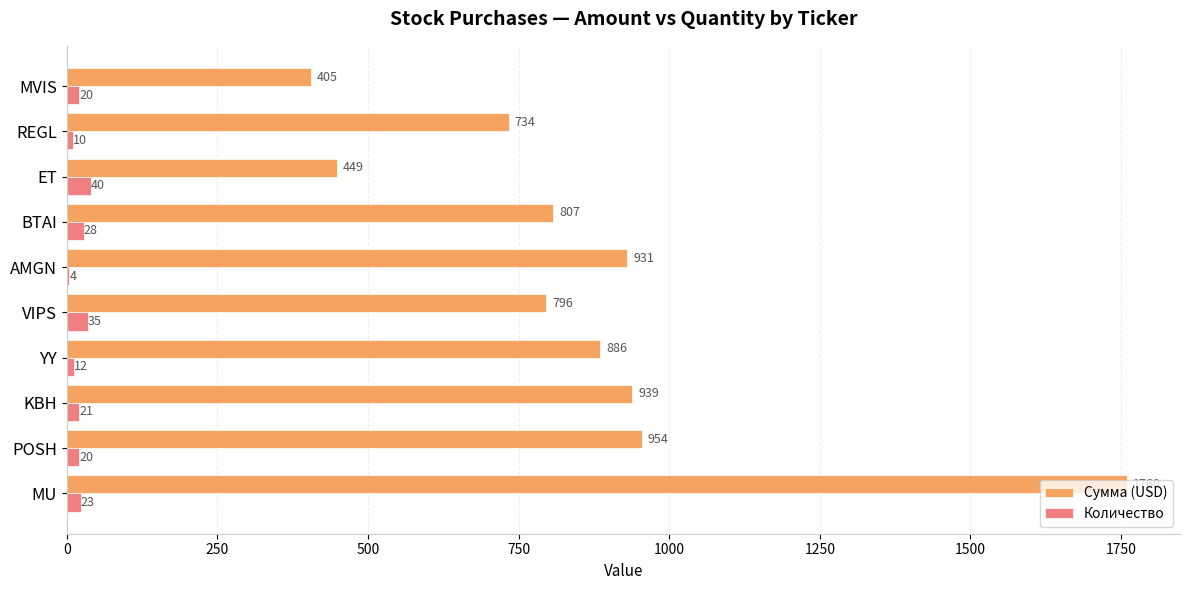

Is it true that Количество equals 23.0 at MU?

True